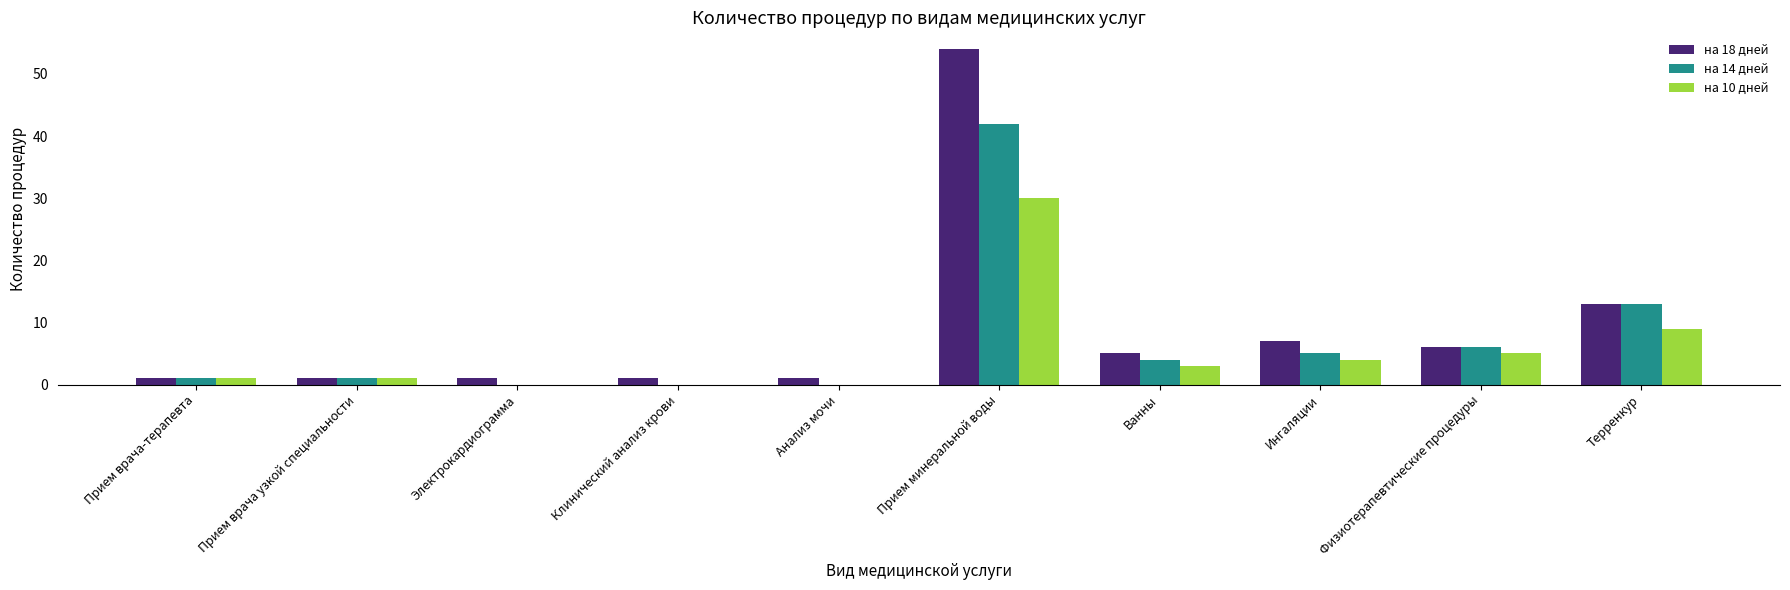

The на 10 дней series shows 0 at Электрокардиограмма. True or false?

True